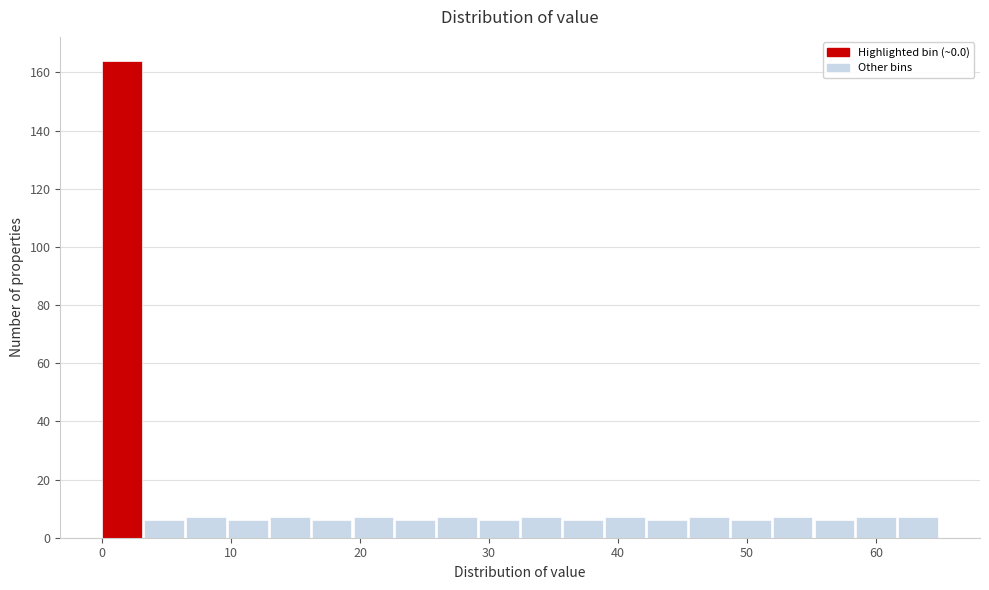

Around what value on the x-axis is the tallest bar? Give the approximate position of its centre, as read against the axis.

2